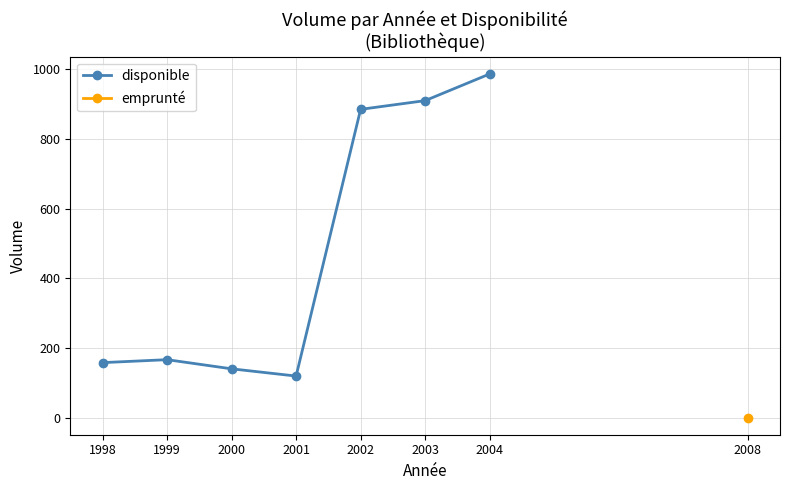

True or false: the data shows 158.5 at 1998.

True